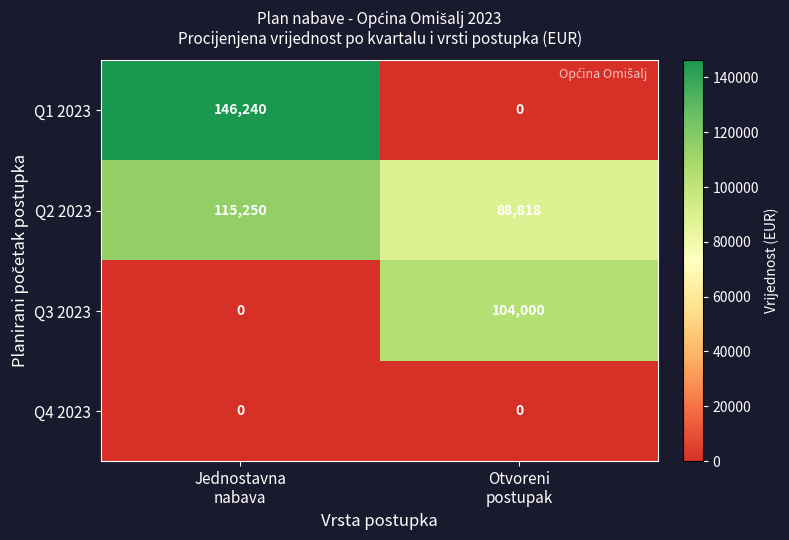

List the series in order of their overall mean, highest first.

Q2 2023, Q1 2023, Q3 2023, Q4 2023